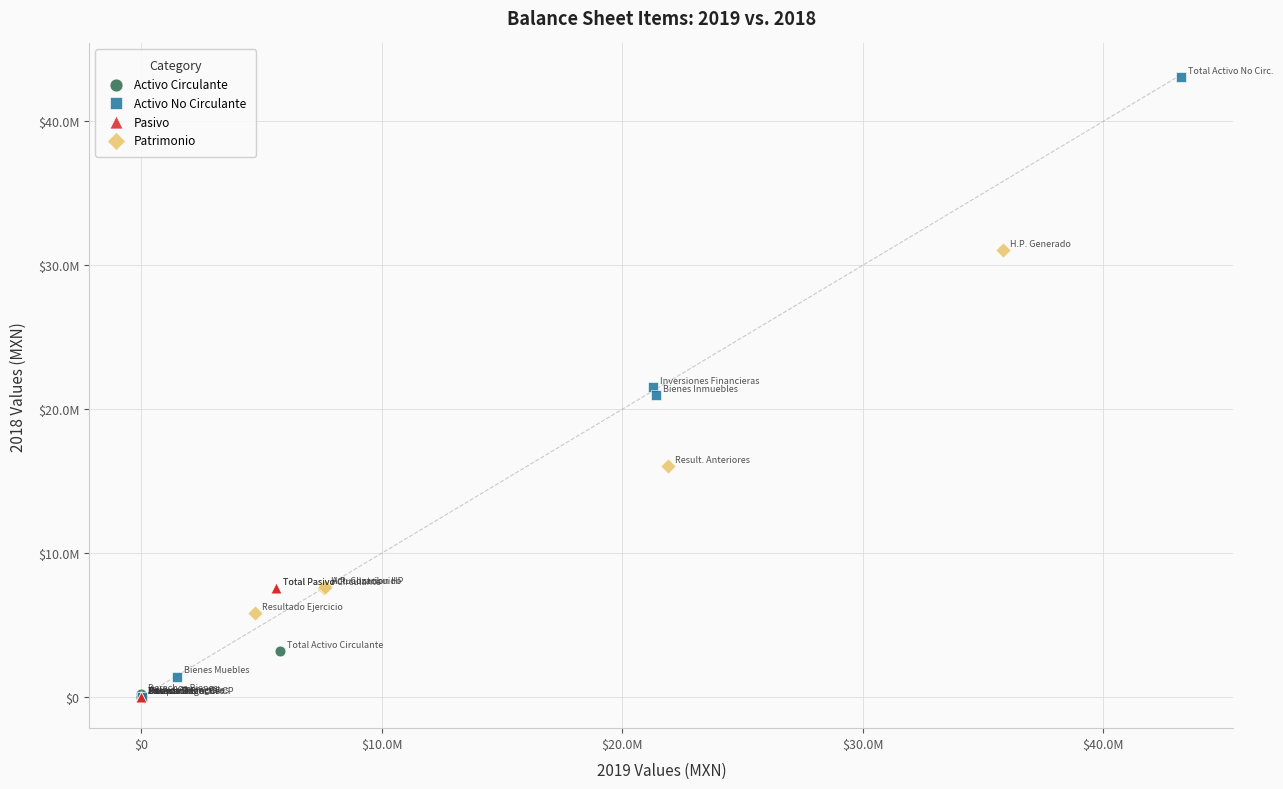

What are all the series names shown in the legend?

Activo Circulante, Activo No Circulante, Pasivo, Patrimonio